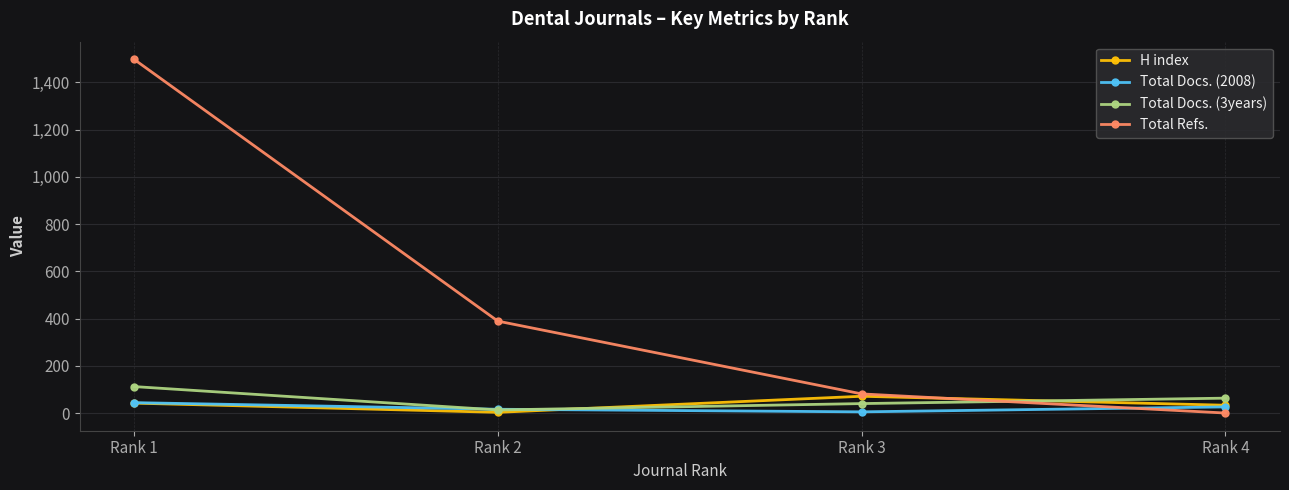

What is the value of the H index point at the 2nd from the left?

3